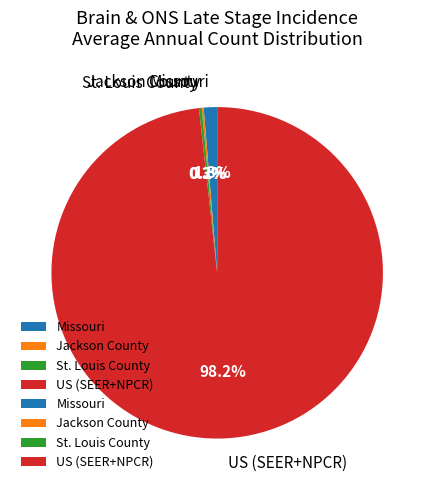

Is there any slice that represents more than half of the pie?

Yes